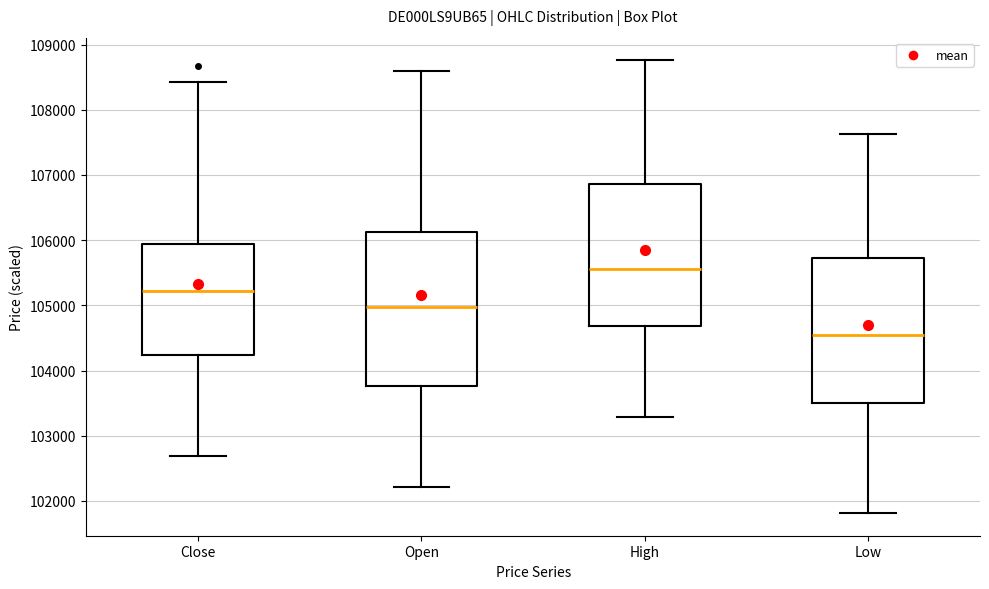

Where is the upper edge of the box for Close on the y-axis? The values are not printed on the chart, so give them approximately, as read against the axis.

105900